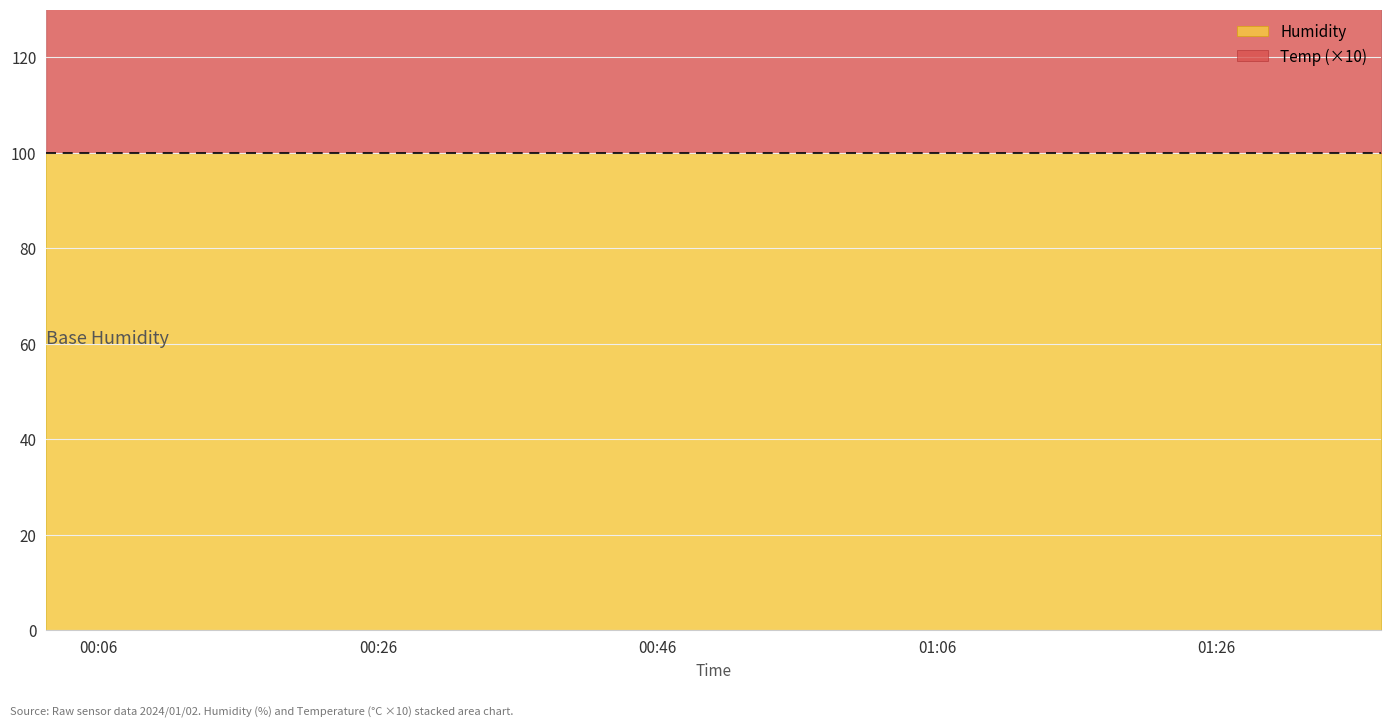

What is the maximum value for Temp?

5.1